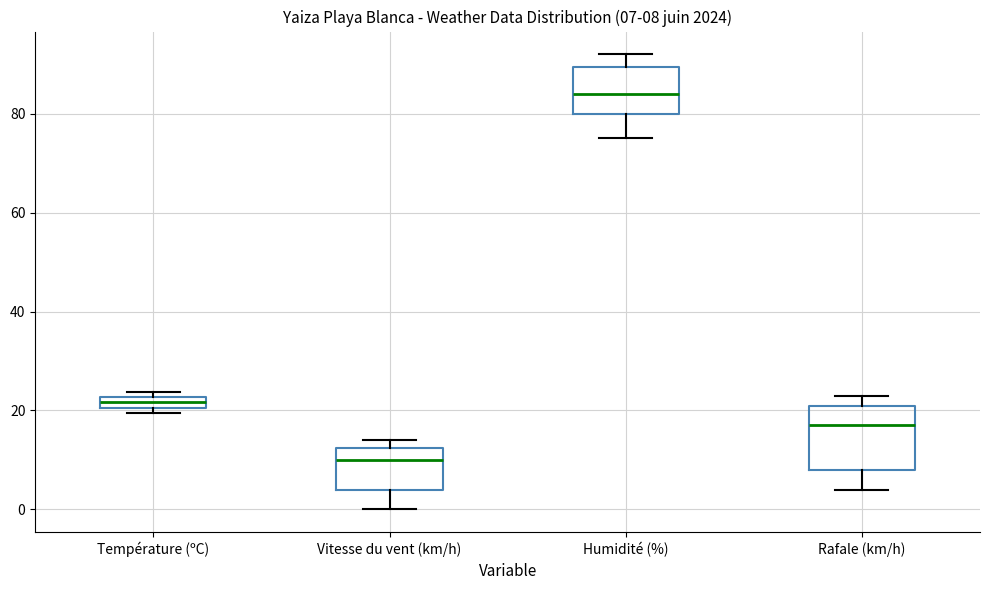

Comparing the boxes themselves (not the whiskers), which one is the tallest?

Rafale (km/h)